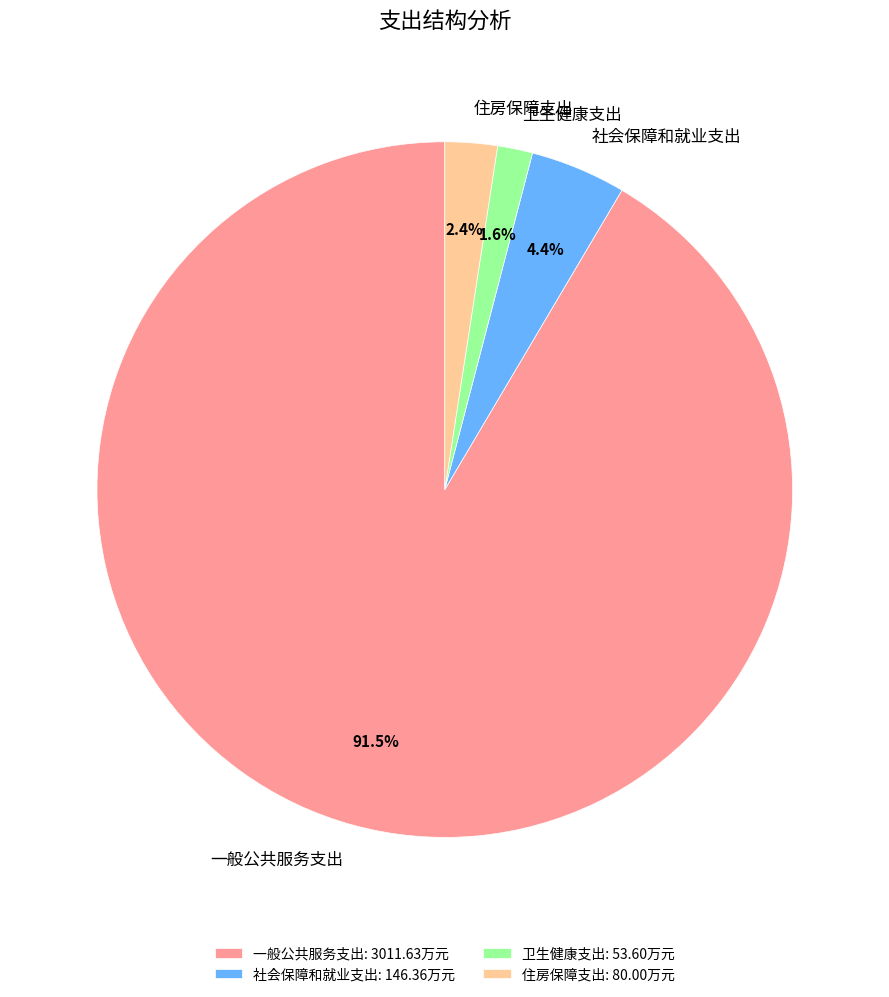

Which slice represents more than half of the pie?

一般公共服务支出